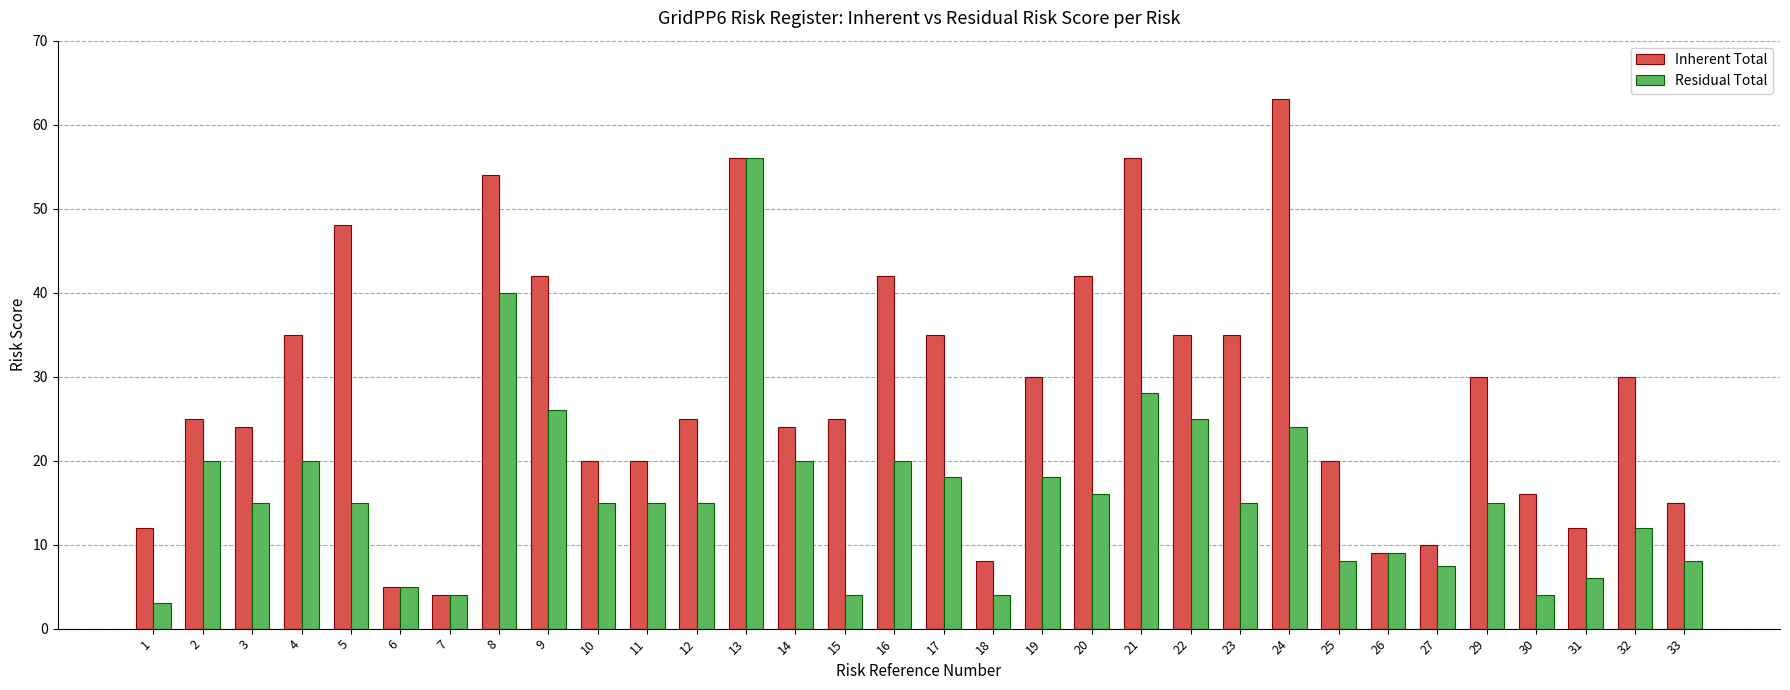

Rank the series by their maximum value, from highest to lowest.

Inherent Total, Residual Total